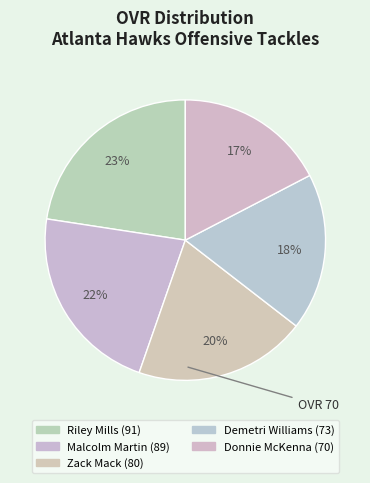

Count the number of slices in the pie.

5